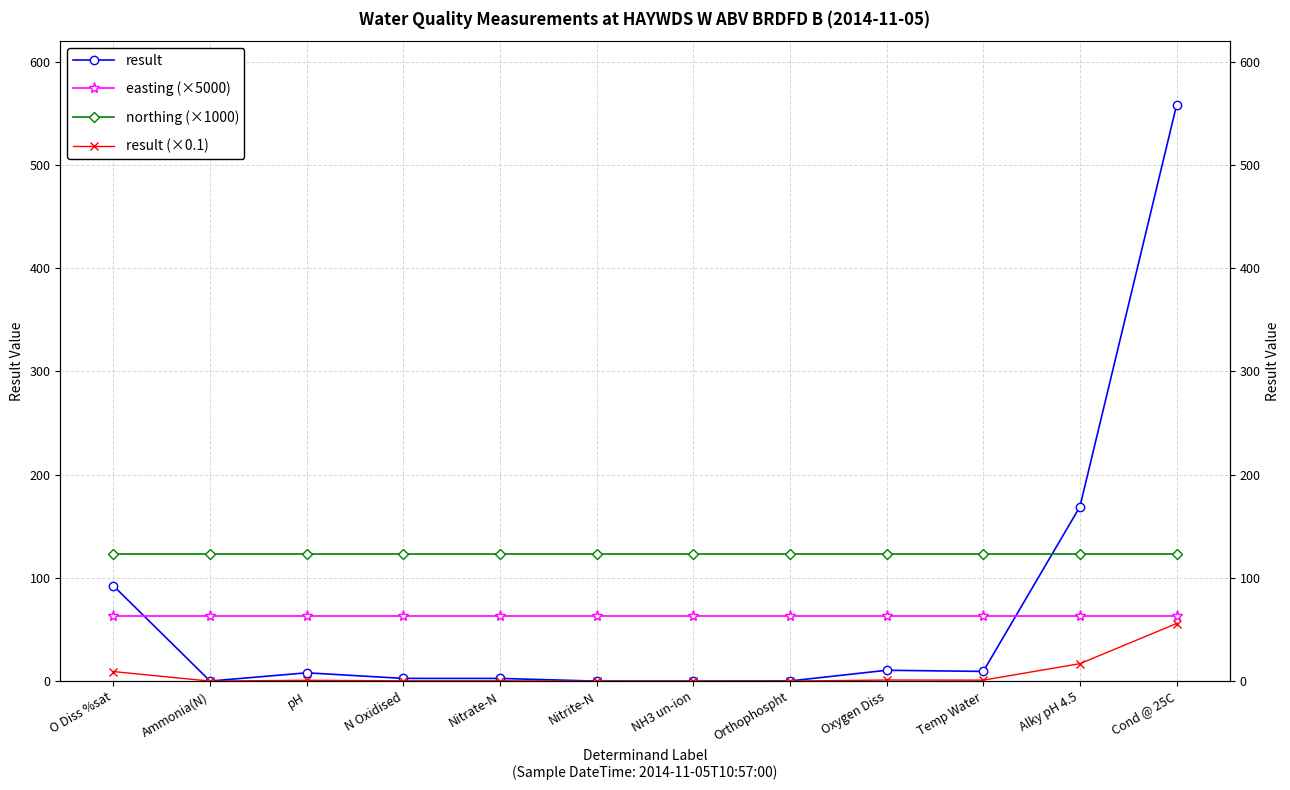

What is the maximum value for result (×0.1)?

55.8